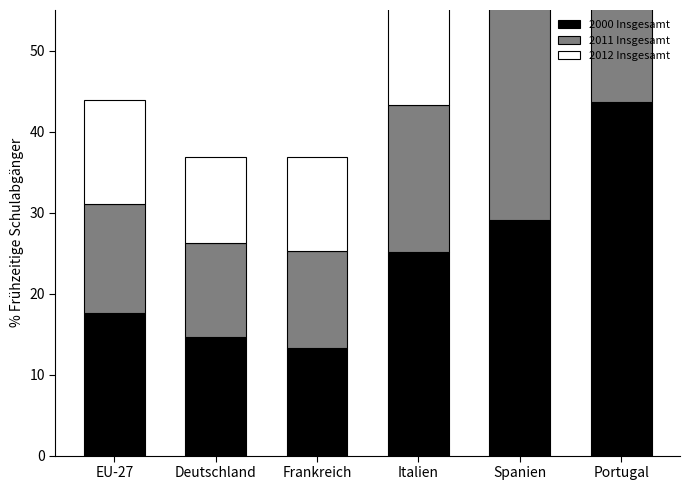

What is the lowest value of the 2012 Insgesamt series?

10.6